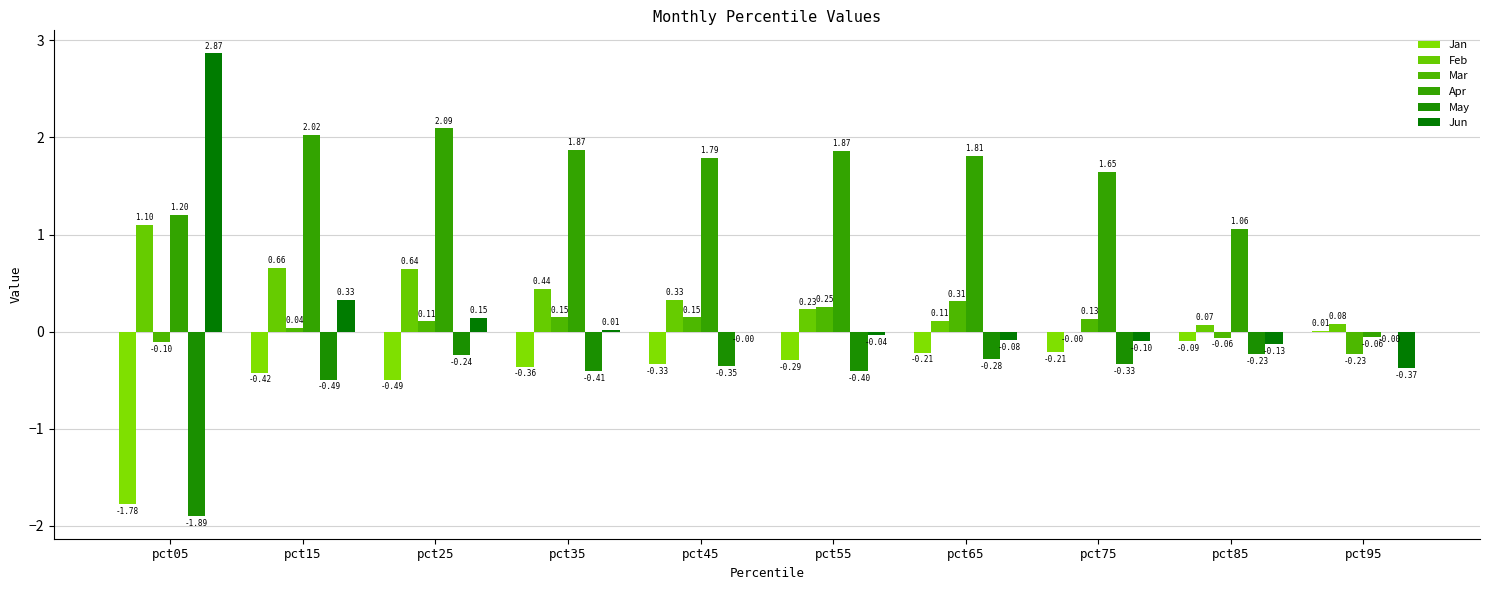

Reading left to right, transcribe all the data shown in this chart.

Jan: -1.8	-0.4	-0.5	-0.4	-0.3	-0.3	-0.2	-0.2	-0.1	0.0
Feb: 1.1	0.7	0.6	0.4	0.3	0.2	0.1	-0.0	0.1	0.1
Mar: -0.1	0.0	0.1	0.1	0.1	0.3	0.3	0.1	-0.1	-0.2
Apr: 1.2	2.0	2.1	1.9	1.8	1.9	1.8	1.6	1.1	-0.1
May: -1.9	-0.5	-0.2	-0.4	-0.4	-0.4	-0.3	-0.3	-0.2	-0.0
Jun: 2.9	0.3	0.1	0.0	-0.0	-0.0	-0.1	-0.1	-0.1	-0.4